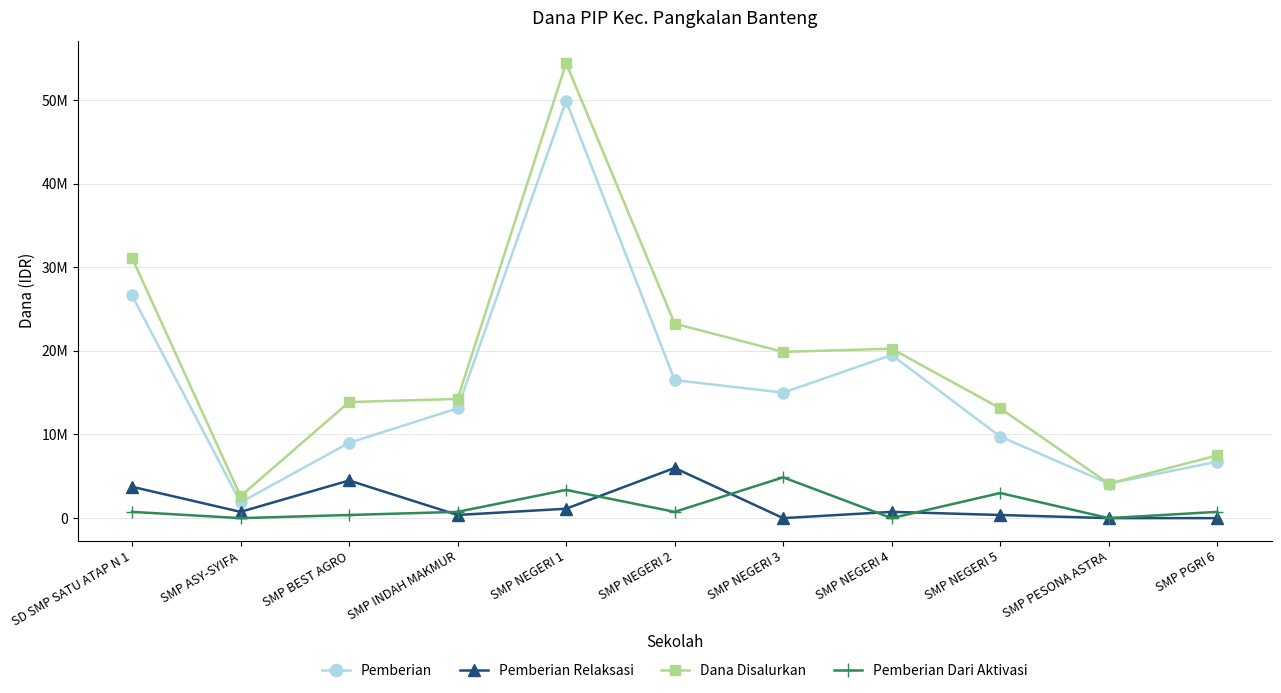

True or false: Pemberian and Pemberian Dari Aktivasi intersect in this chart.

False